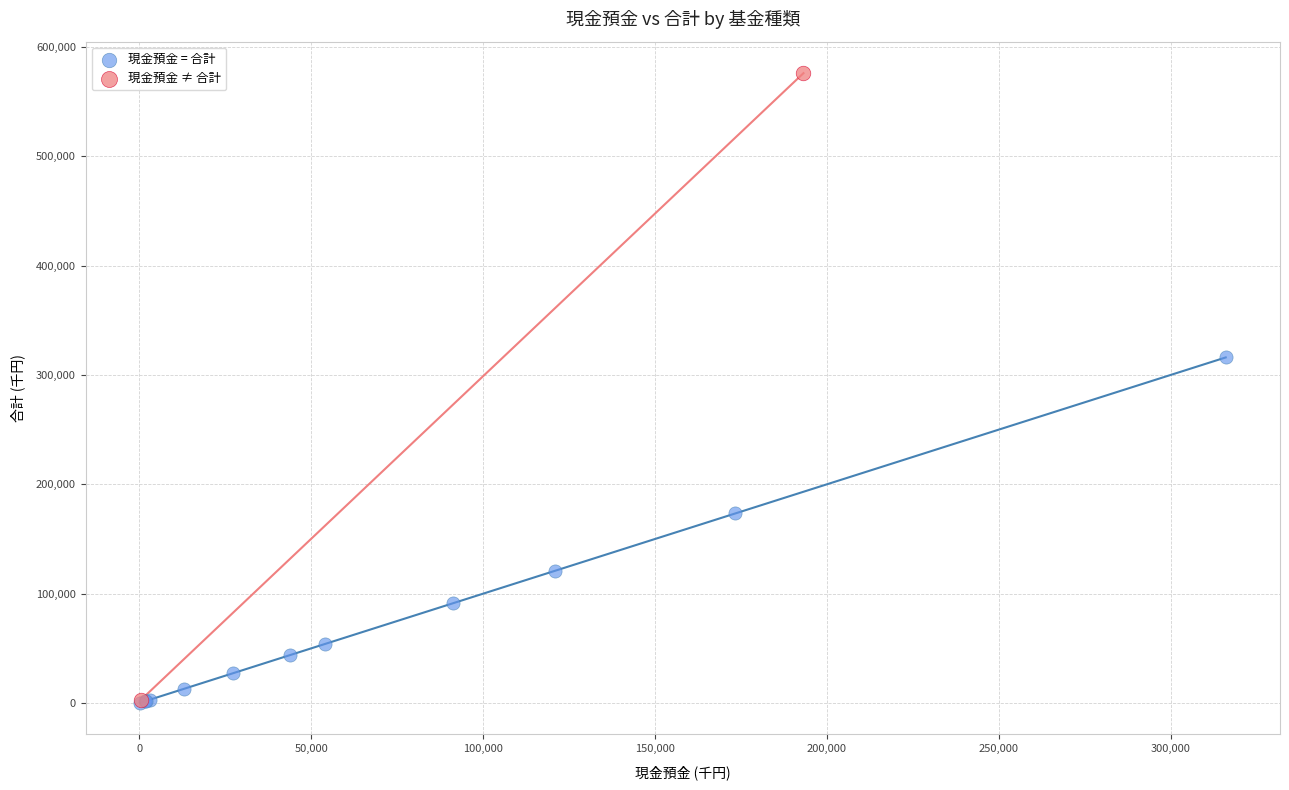

What are all the series names shown in the legend?

現金預金 = 合計, 現金預金 ≠ 合計